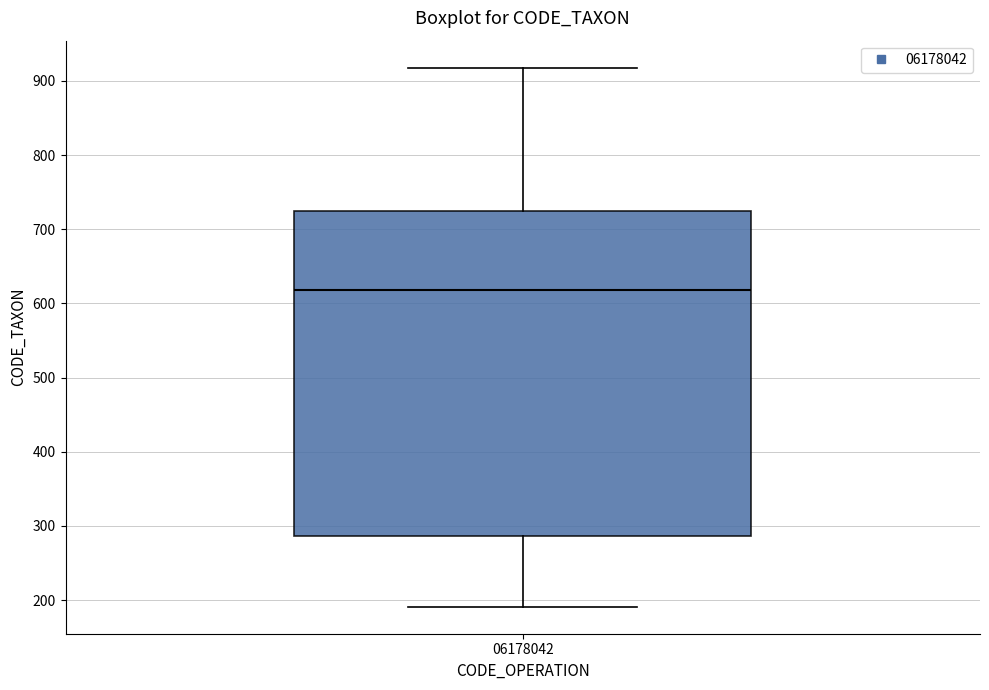

Transcribe this box plot: give where the median line is, the range the box spans, and where the two whiskers end, as read against the y-axis. The values are not printed on the chart, so give them approximately, as read against the axis.

median 620, box 290 to 720, whiskers 190 to 920